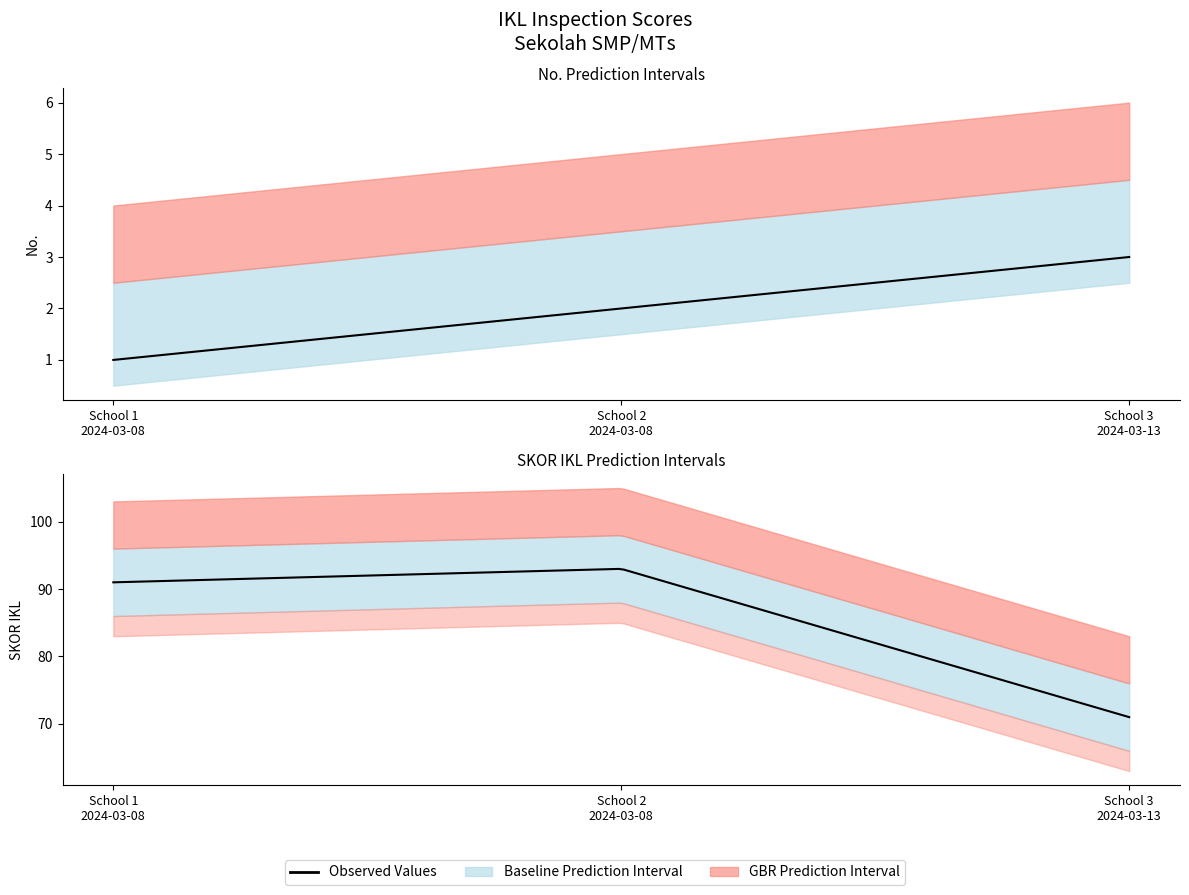

What is the value of the No. point at the 1st from the left?

1